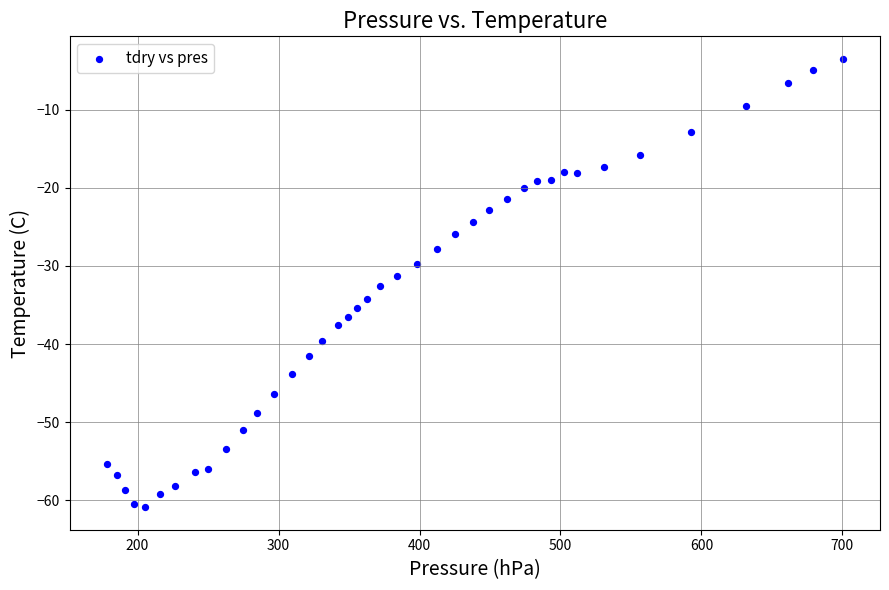

What is the range of Y values (max minus min)?

57.4